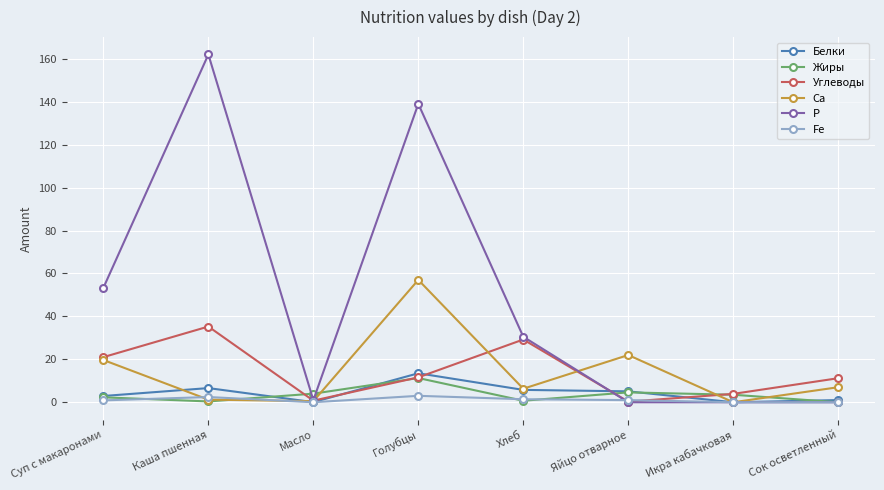

Rank the series by their maximum value, from highest to lowest.

P, Ca, Углеводы, Белки, Жиры, Fe